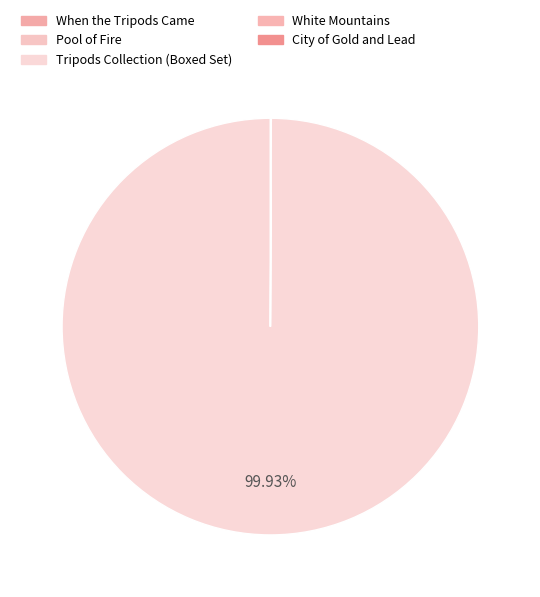

What is the smallest slice in the pie chart?

Pool of Fire